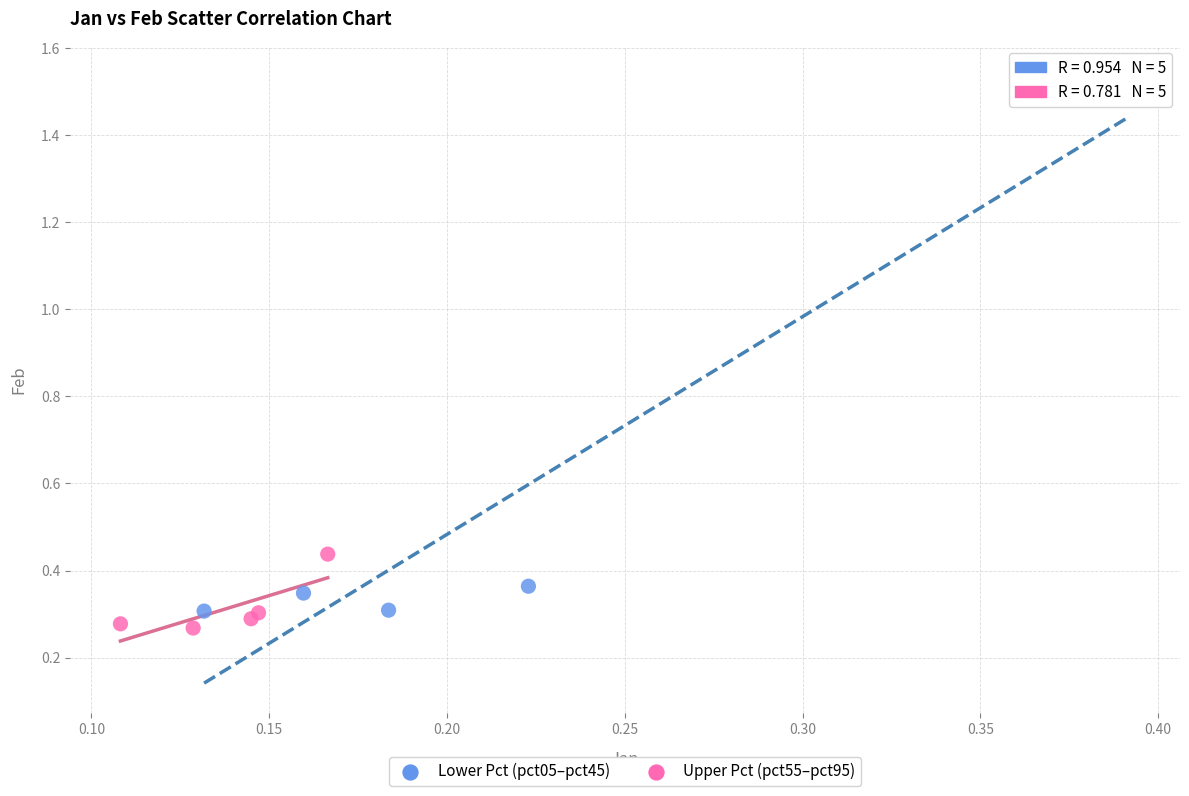

Which series has the largest Y range (max minus min)?

Lower Pct (pct05–pct45)